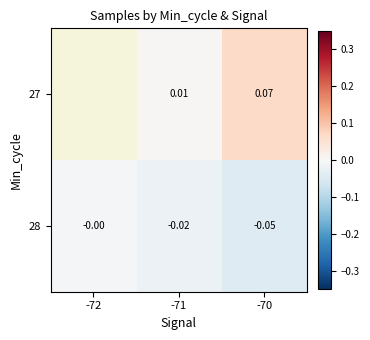

Is the value of 28 at -72 greater than the value of 27 at -70?

No